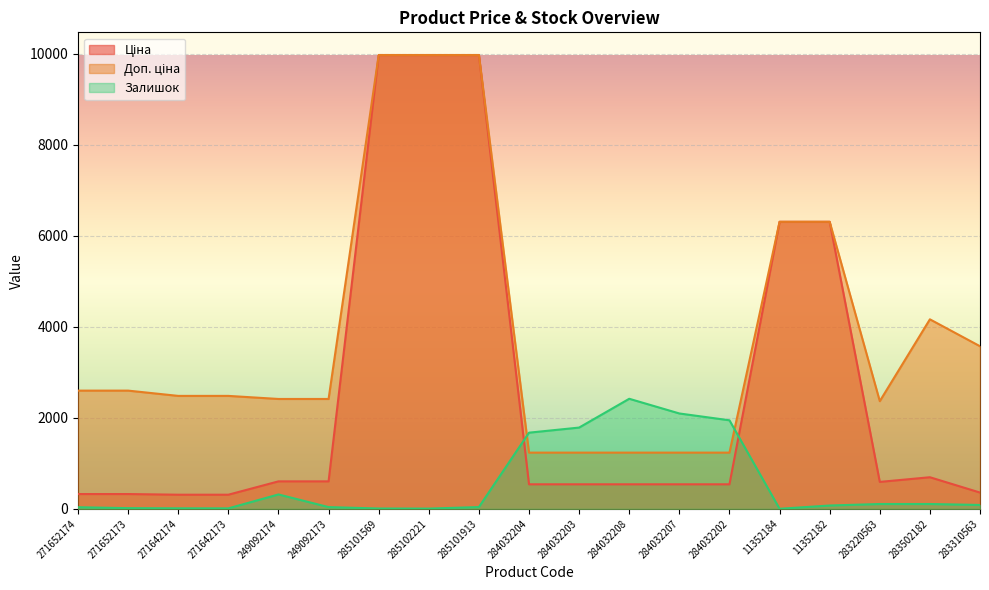

Read the Ціна value at 11352182.

6308.8